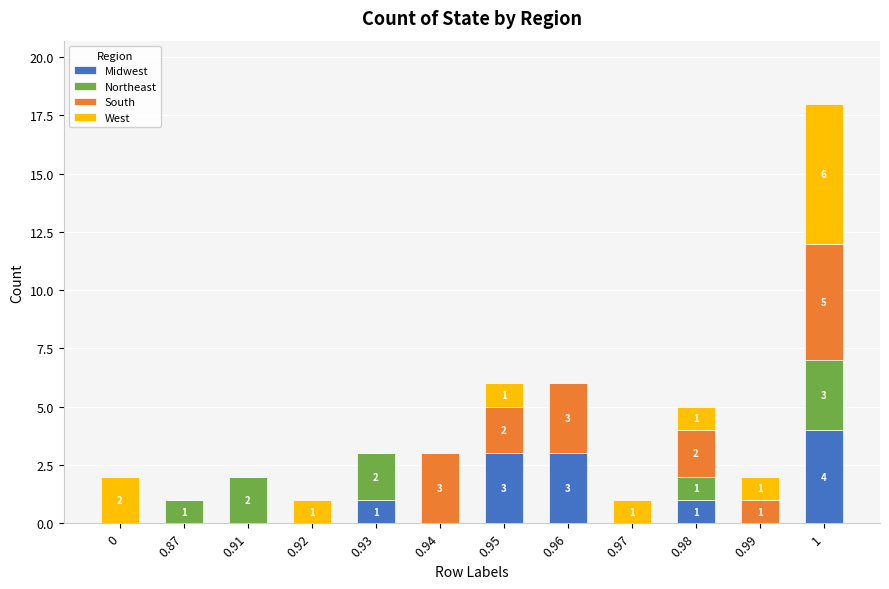

What is the maximum value for Midwest?

4